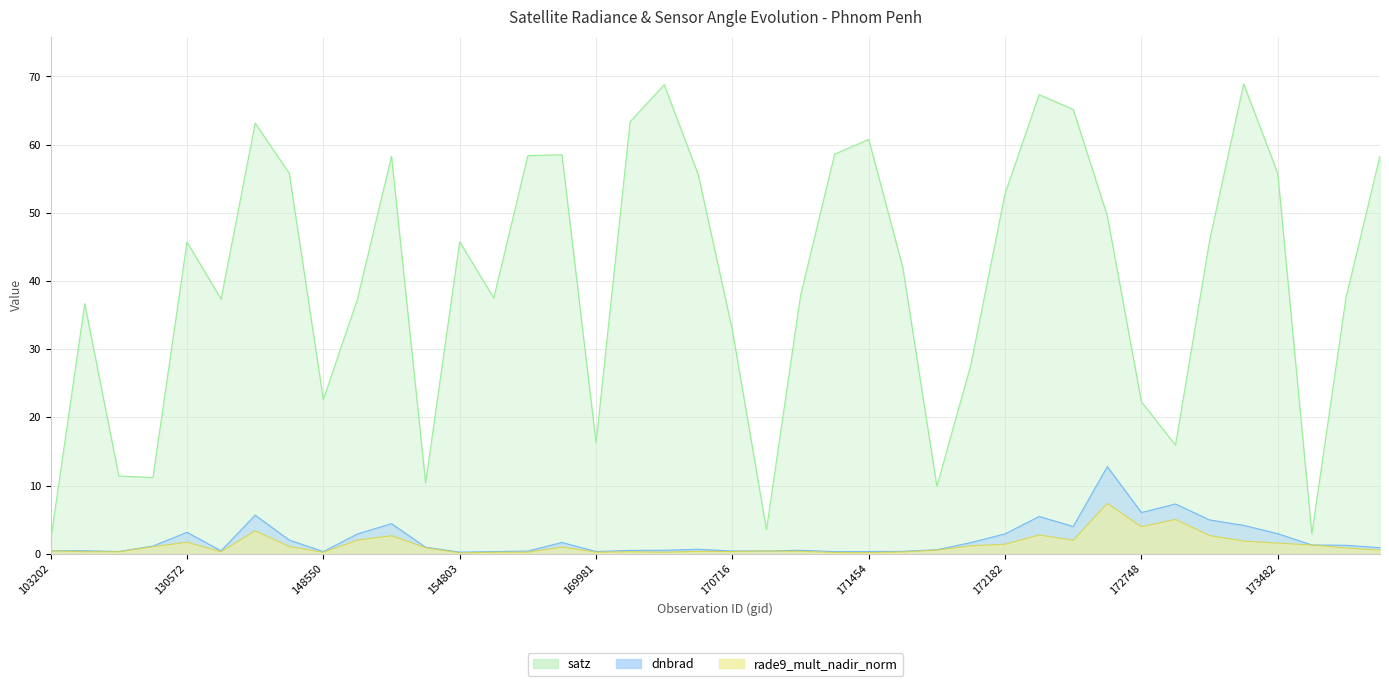

Reading left to right, what are all the values shown in this chart?

dnbrad: 0.4	0.4	0.3	1.1	3.1	0.4	5.7	2.0	0.3	2.9	4.4	0.9	0.2	0.3	0.4	1.6	0.3	0.5	0.5	0.7	0.4	0.4	0.5	0.3	0.3	0.3	0.6	1.6	2.9	5.5	4.0	12.8	6.0	7.3	5.0	4.2	2.9	1.3	1.2	0.9
satz: 2.0	36.7	11.4	11.2	45.7	37.3	63.2	55.8	22.6	37.4	58.3	10.4	45.8	37.5	58.4	58.5	16.3	63.4	68.8	55.6	32.8	3.5	37.9	58.6	60.8	42.0	9.9	27.8	52.8	67.3	65.2	49.6	22.3	15.9	45.9	68.9	55.8	2.9	37.5	58.4
rade9_mult_nadir_norm: 0.4	0.3	0.3	1.0	1.7	0.3	3.4	1.1	0.2	2.0	2.6	0.9	0.1	0.2	0.2	1.0	0.2	0.3	0.2	0.3	0.3	0.4	0.3	0.2	0.2	0.3	0.5	1.2	1.4	2.8	2.0	7.4	3.9	5.0	2.7	1.9	1.6	1.3	0.9	0.5